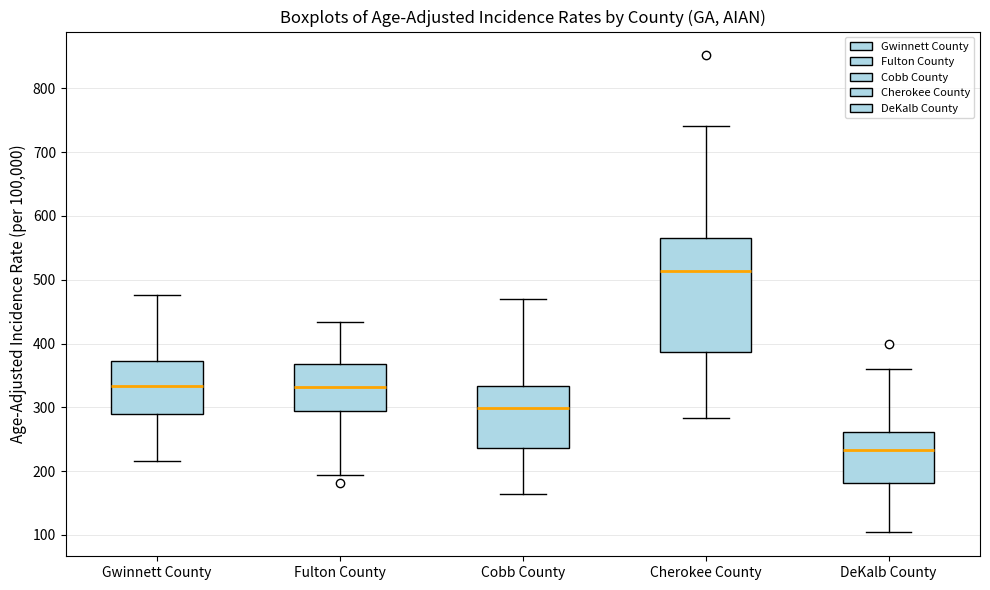

Reading left to right, transcribe this box plot: for each box, give where its median line is, the range the box spans, and where its two whiskers end, as read against the y-axis. The values are not printed on the chart, so give them approximately, as read against the axis.

Gwinnett County: median 330, box 290 to 370, whiskers 220 to 480
Fulton County: median 330, box 290 to 370, whiskers 190 to 430
Cobb County: median 300, box 240 to 330, whiskers 160 to 470
Cherokee County: median 510, box 390 to 570, whiskers 280 to 740
DeKalb County: median 230, box 180 to 260, whiskers 100 to 360